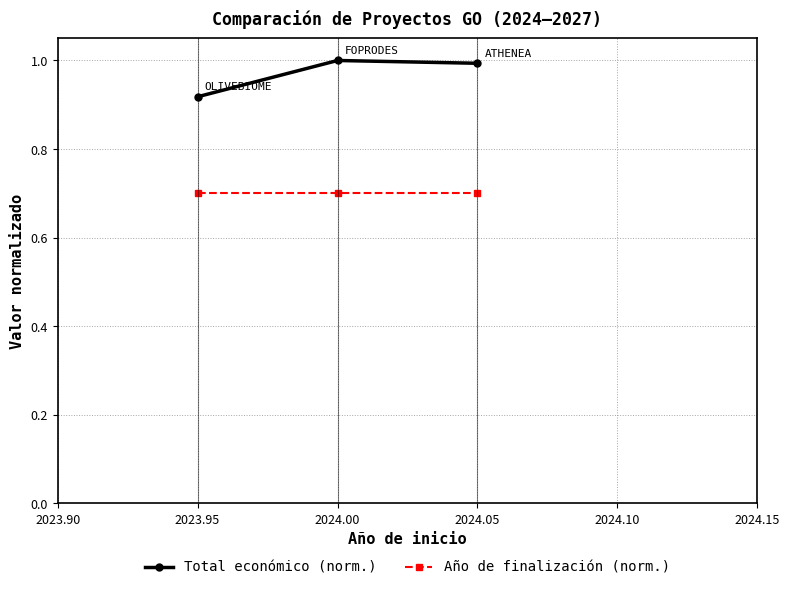

What is the total value across all series at 2023.95?

1.6